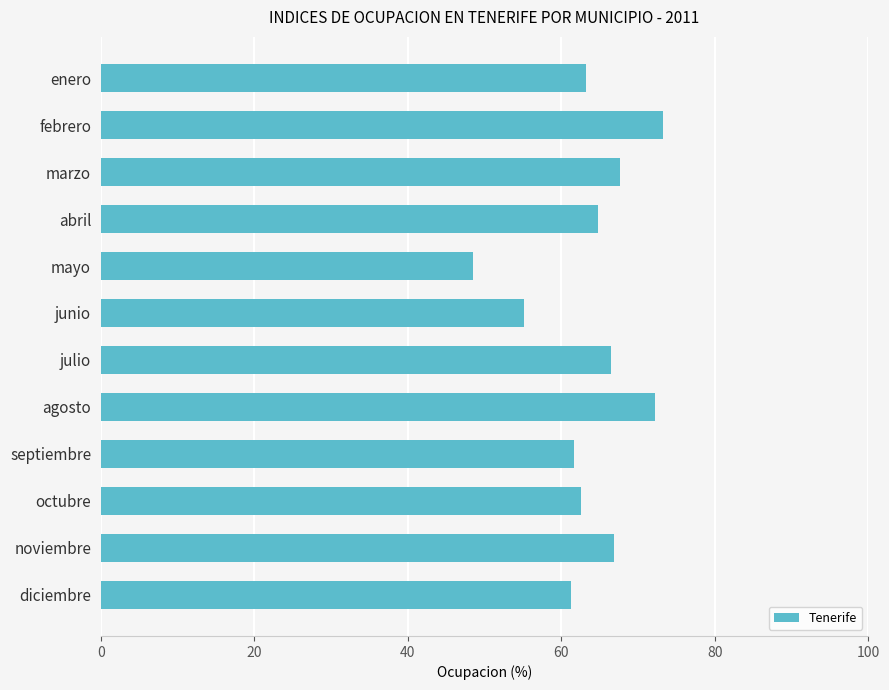

Which label corresponds to the largest value in the chart?

febrero